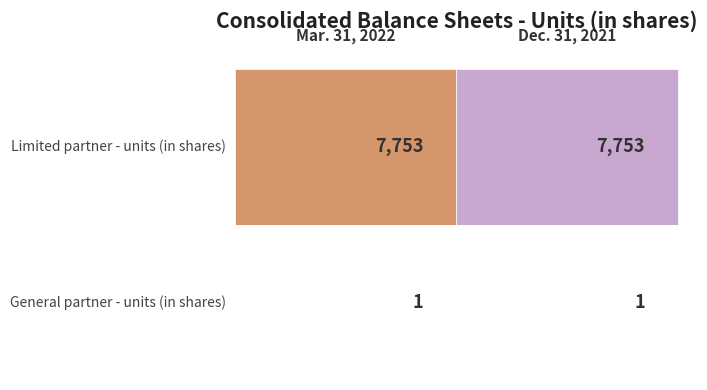

What is the smallest value displayed?

1